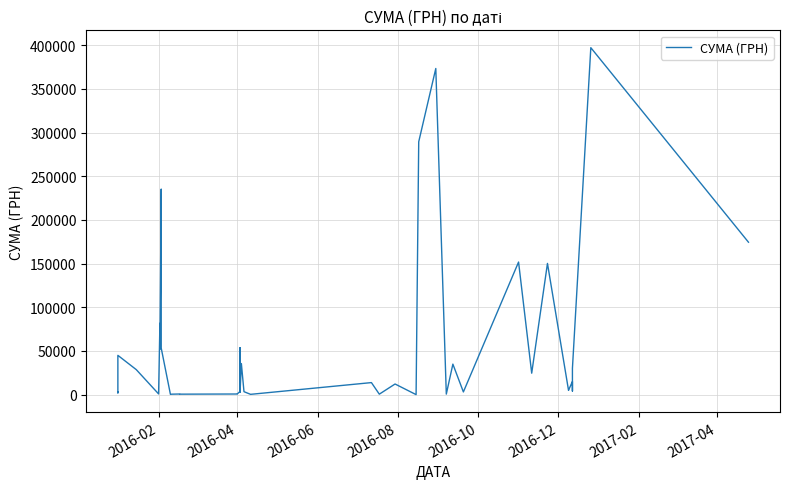

What is the label of the 3rd point from the left?

2016-06